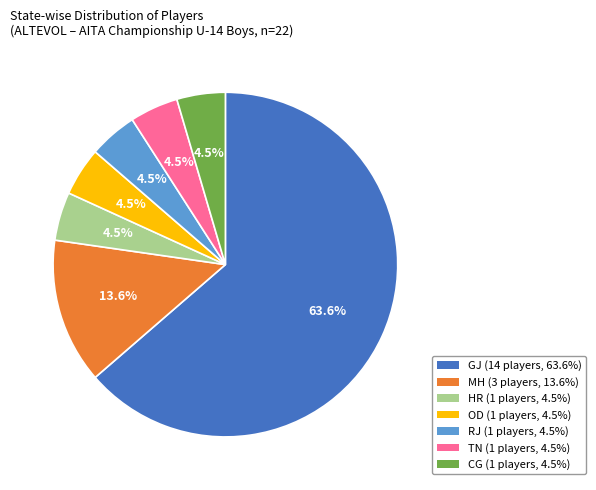

What percentage is NOT represented by OD?

95.5%